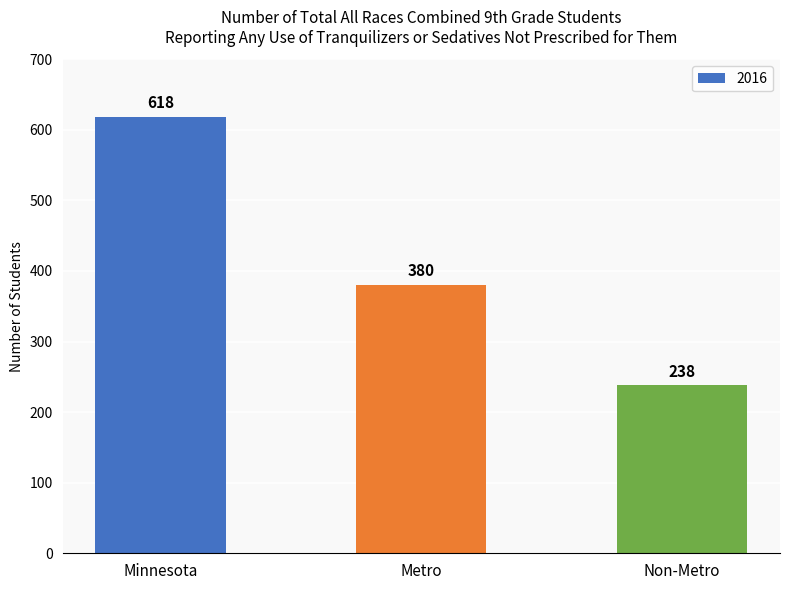

What is the smallest value displayed?

238